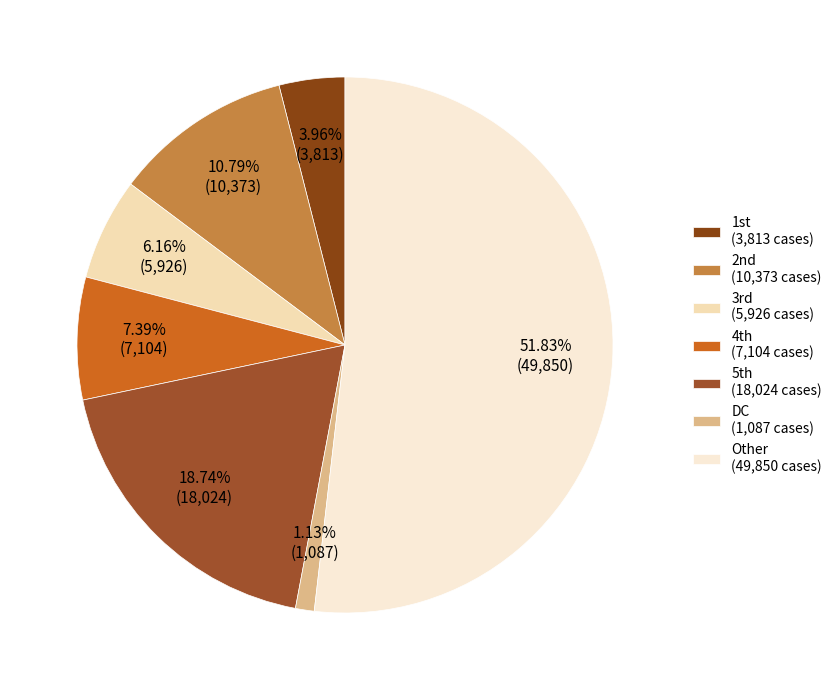

Which slice is the largest?

Other